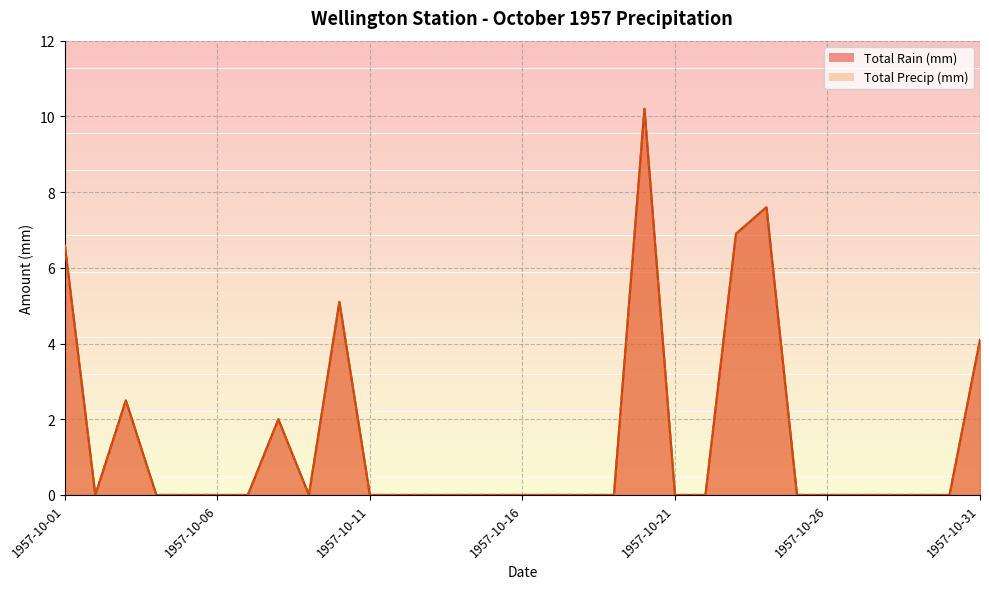

Which label corresponds to the smallest value in the chart?

1957-10-02